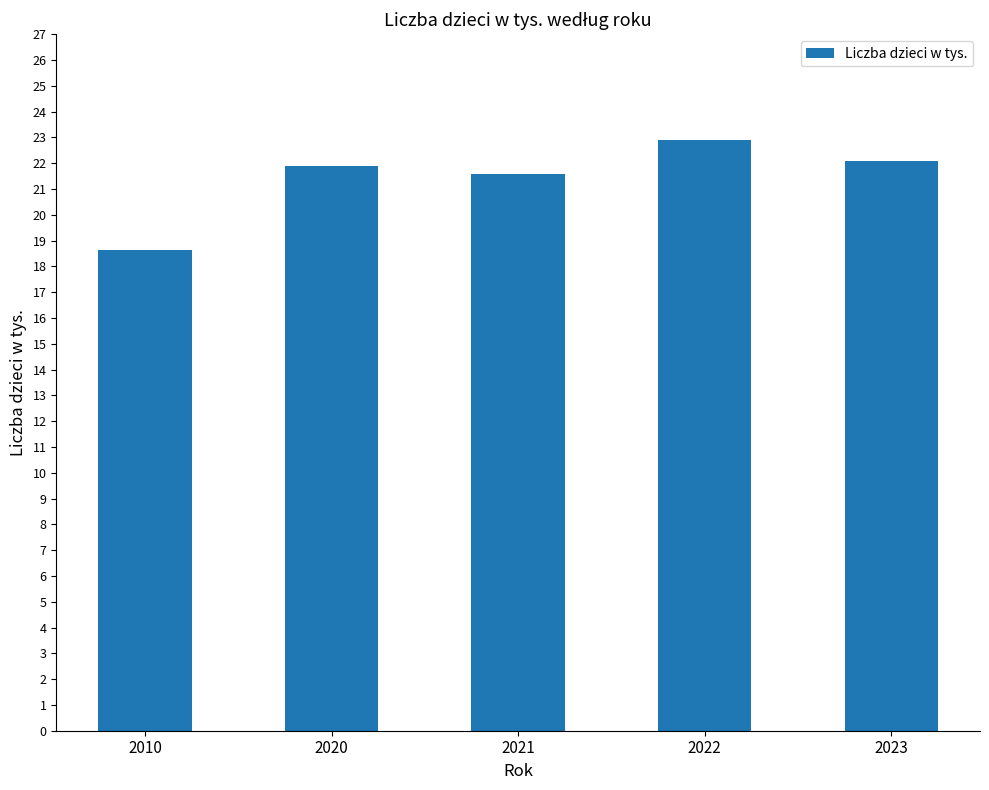

What is the difference between the second highest and minimum values?

3.5